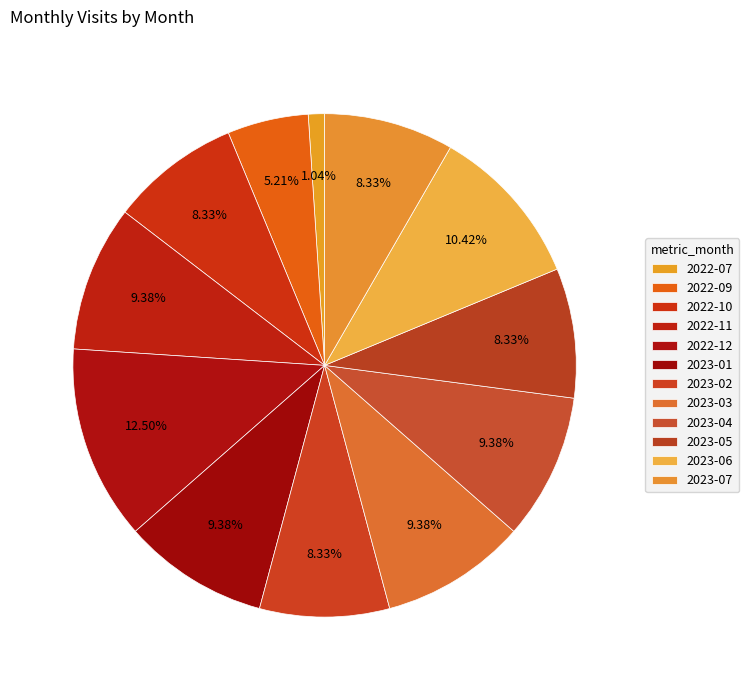

What portion of the pie excludes 2023-03?

90.6%